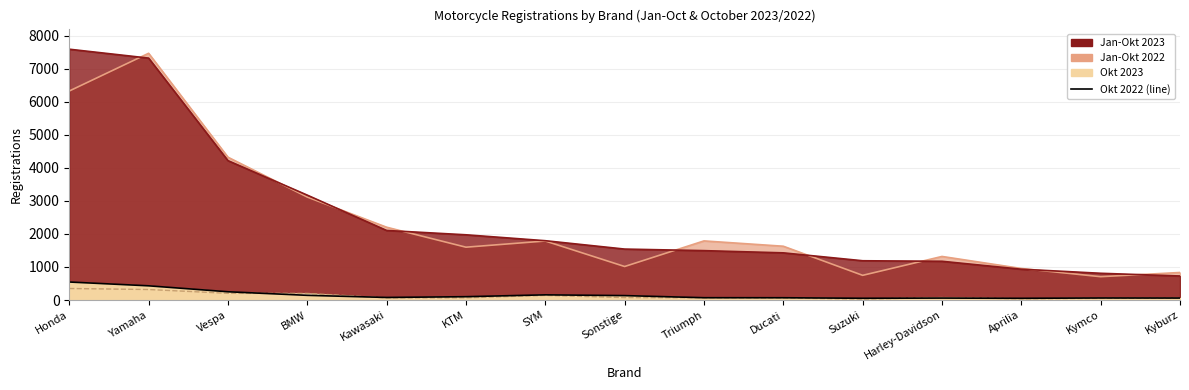

How many data points in Jan-Okt 2022 are above 1628?

7